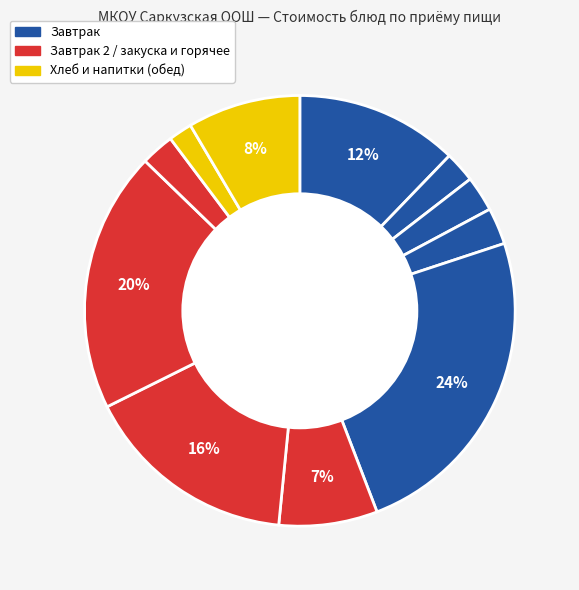

Count the number of slices in the pie.

11